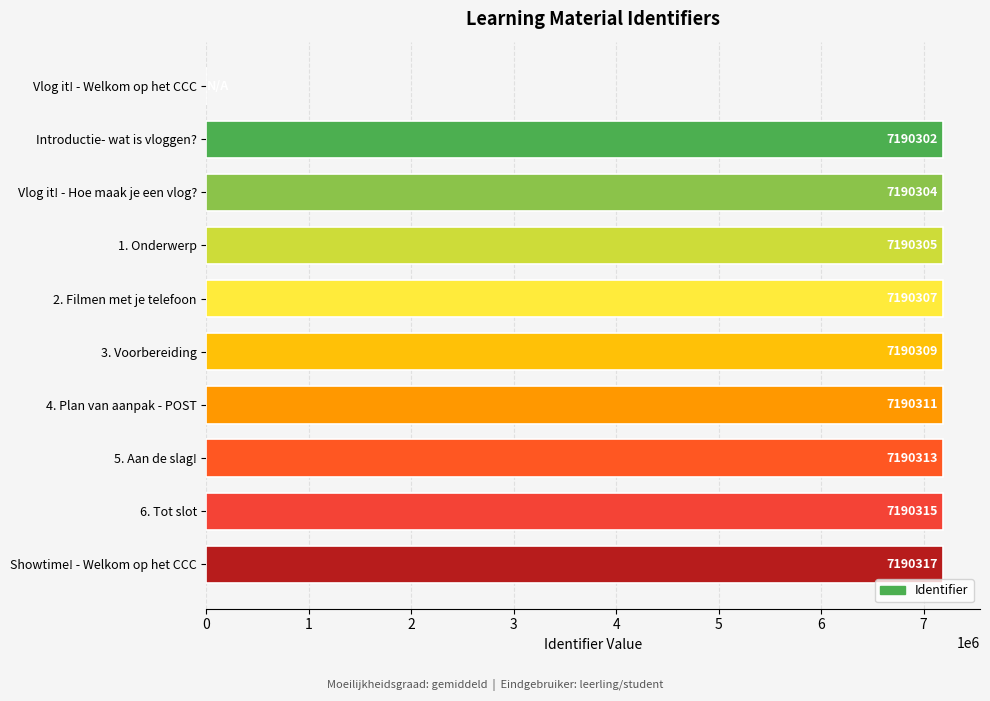

Reading top to bottom, transcribe all the data shown in this chart.

Vlog it! - Welkom op het CCC=0	Introductie- wat is vloggen?=7190302	Vlog it! - Hoe maak je een vlog?=7190304	1. Onderwerp=7190305	2. Filmen met je telefoon=7190307	3. Voorbereiding=7190309	4. Plan van aanpak - POST=7190311	5. Aan de slag!=7190313	6. Tot slot=7190315	Showtime! - Welkom op het CCC=7190317